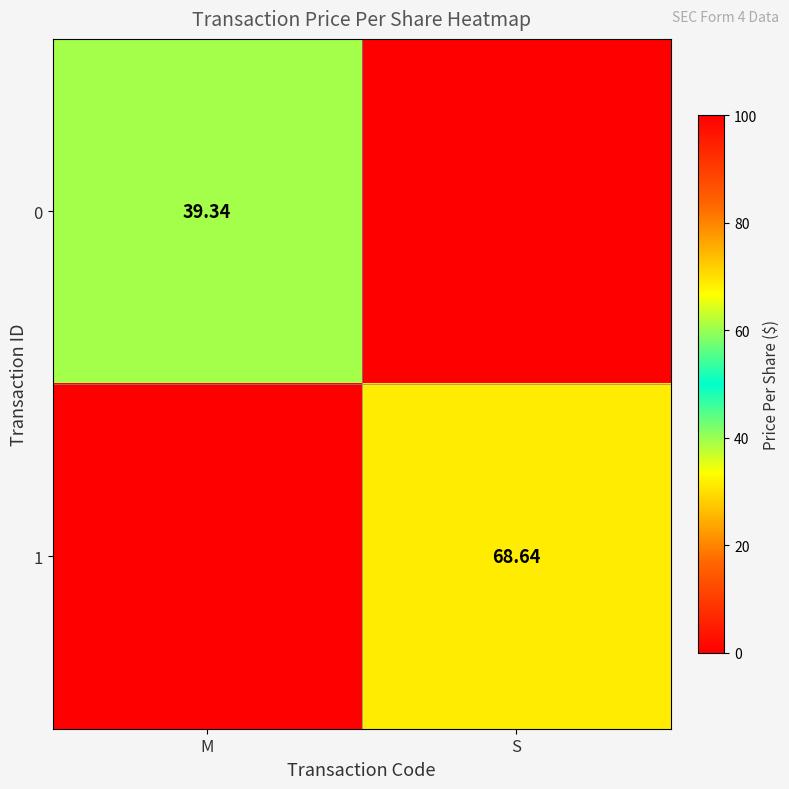

Where is 1 nearest to the value 34?

M